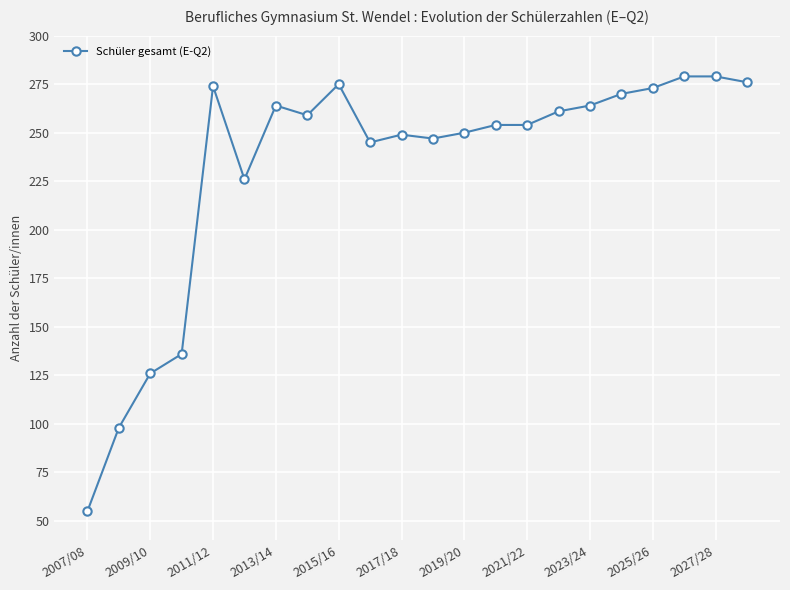

What is the minimum value shown in the chart?

55